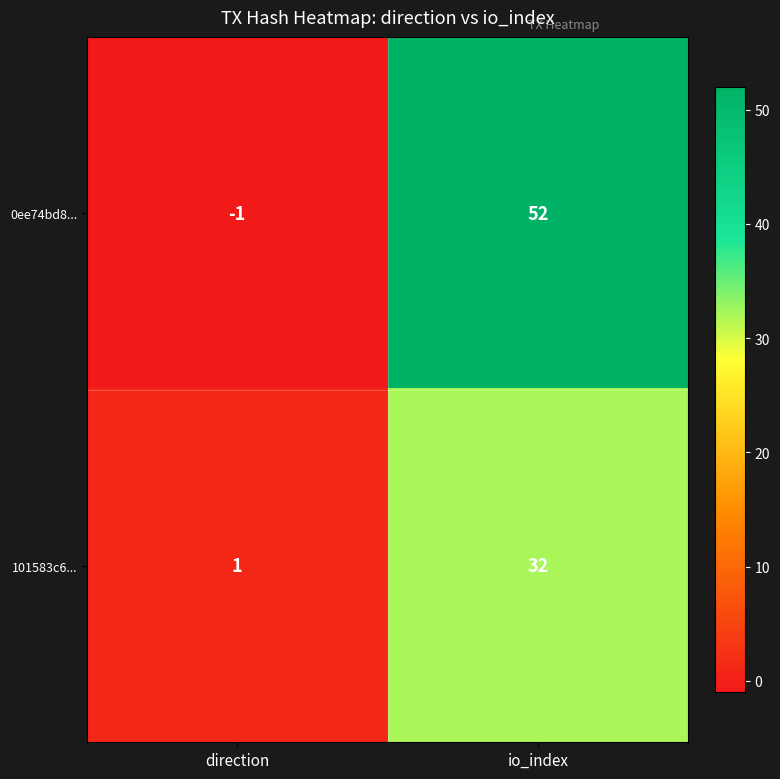

Reading right to left, extract all data points from this chart.

0ee74bd8...: 52	-1
101583c6...: 32	1